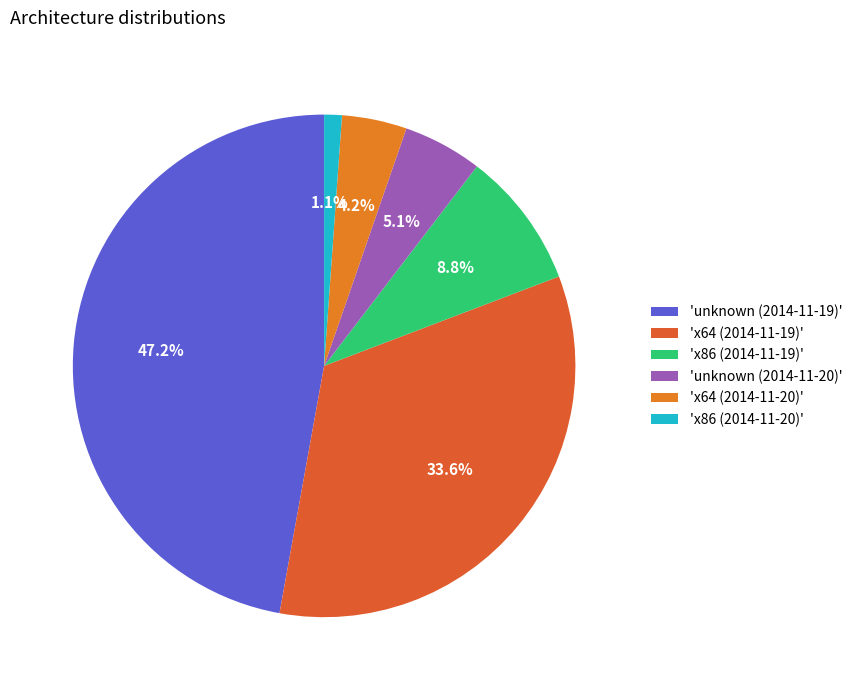

How many slices are in this pie chart?

6